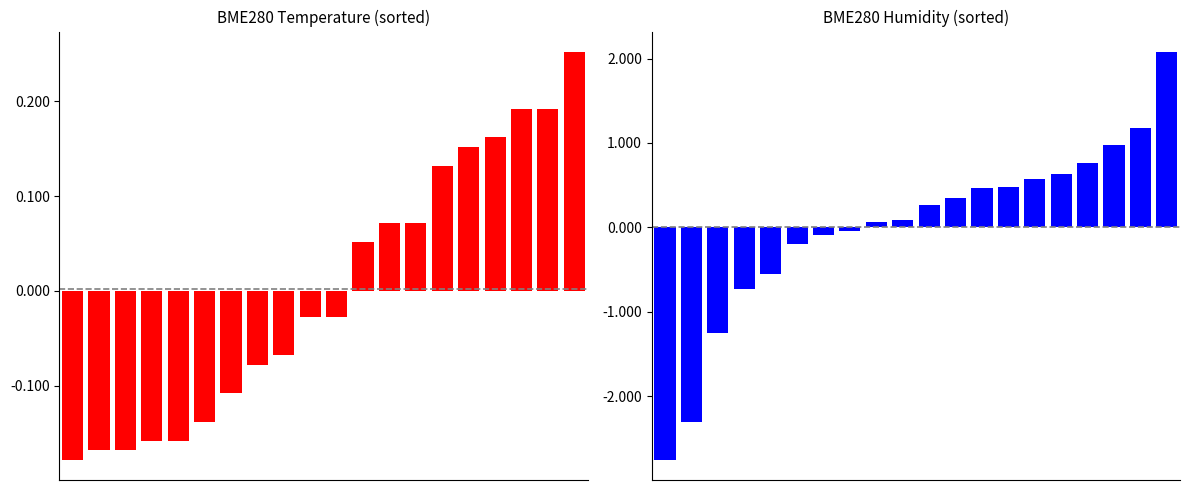

Rank the series at 1 from lowest to highest value.

BME280_humidity, BME280_temperature